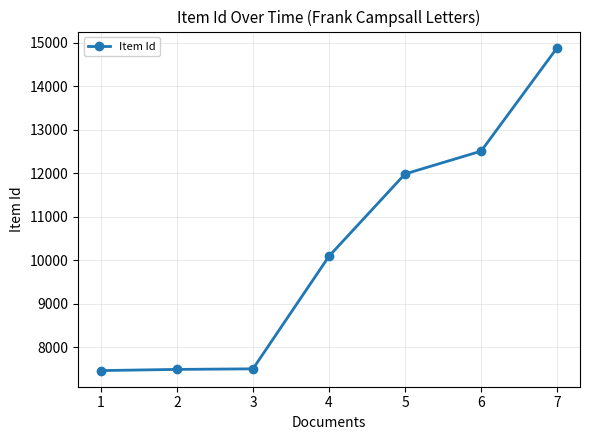

What is the greatest value displayed?

14883